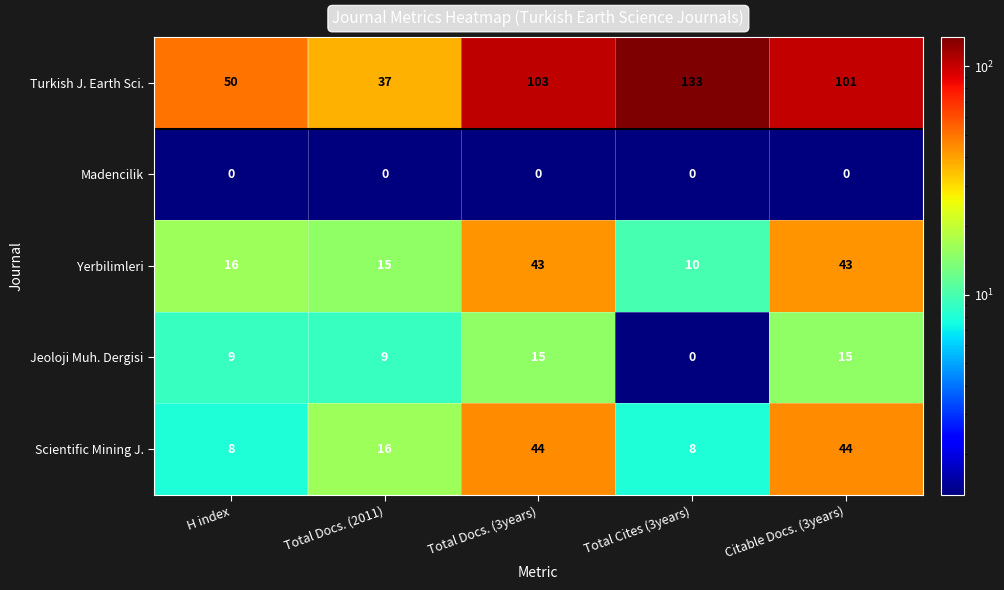

Which series has the largest total across all categories?

Turkish J. Earth Sci.